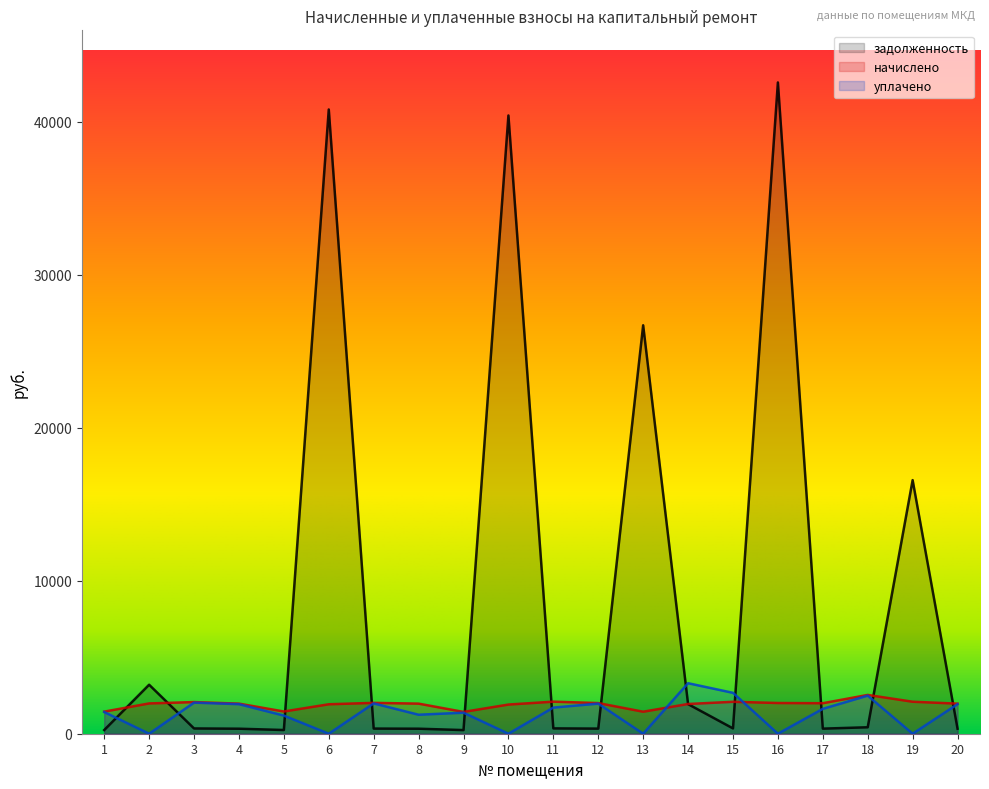

What is the maximum value shown in the chart?

42555.5